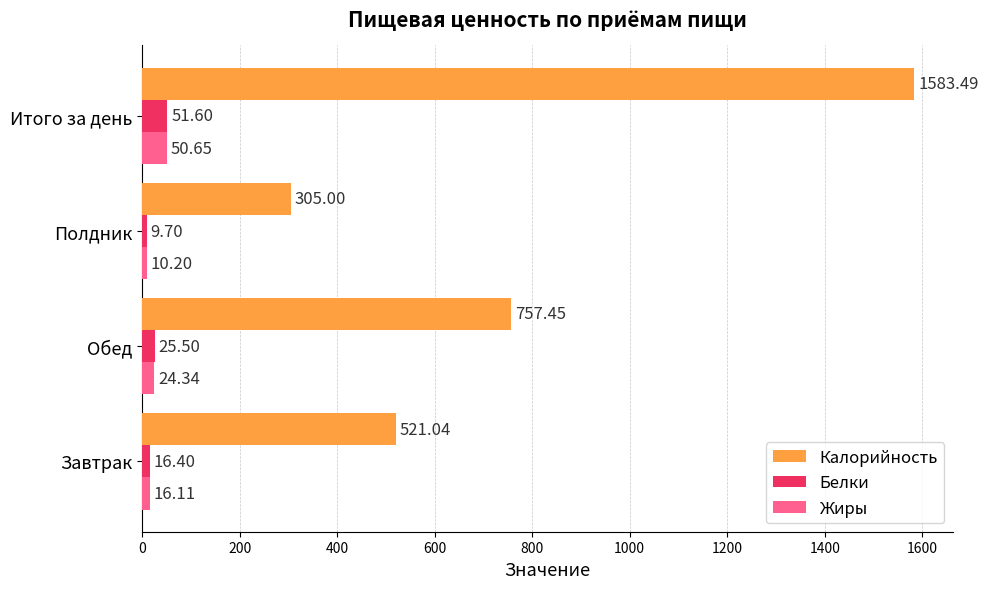

At which label is Белки closest to 30?

Обед